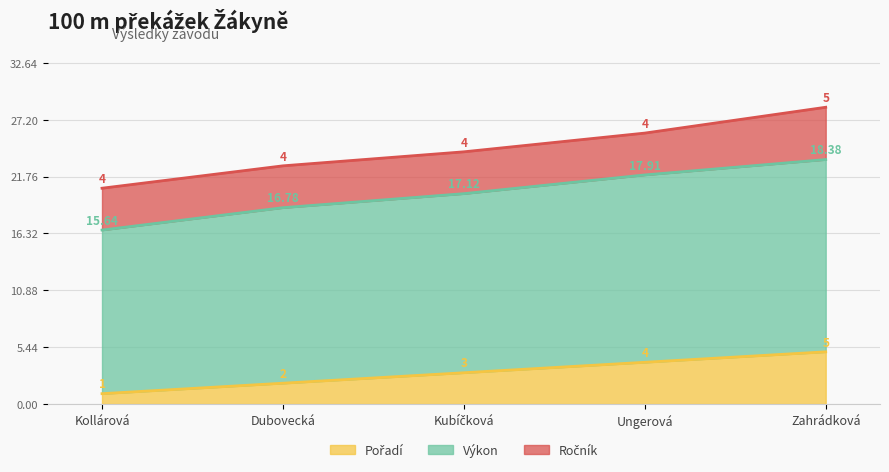

What is the total value across all series at Kollárová?

20.6